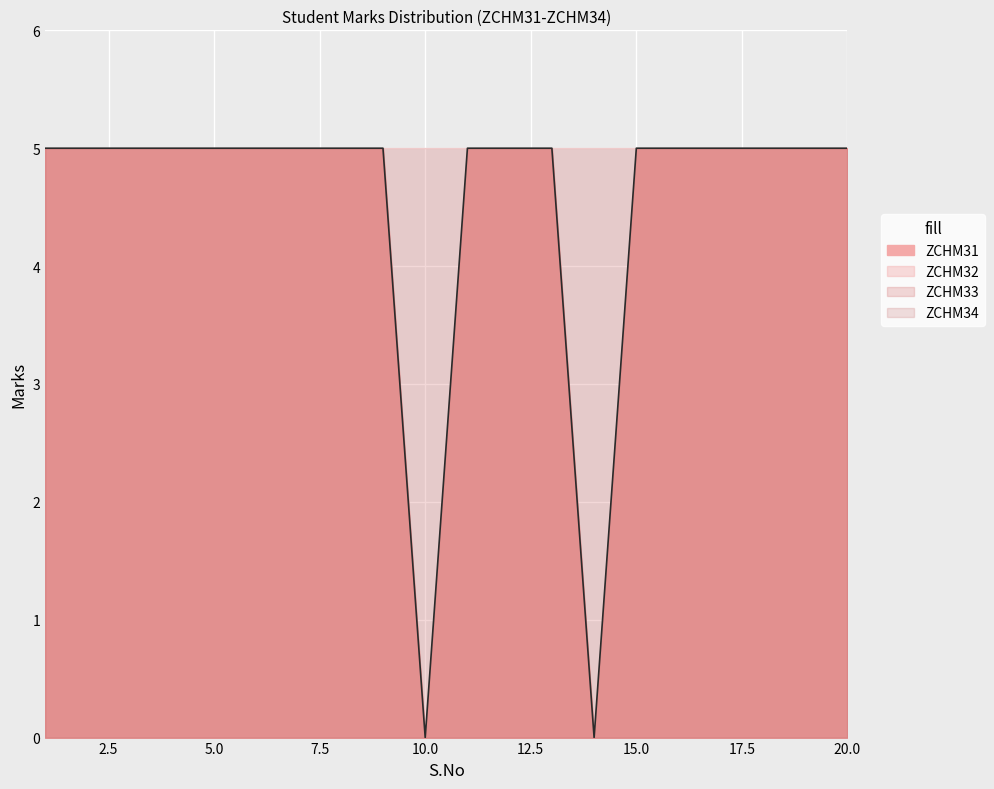

At how many categories does at least one series exceed 4?

20